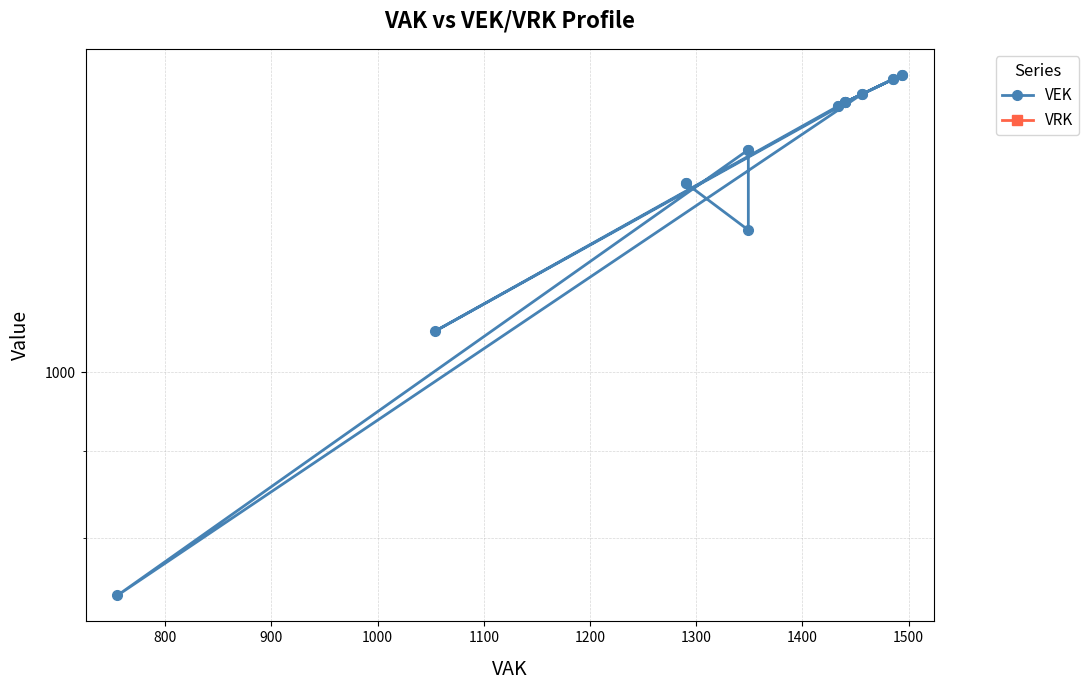

True or false: VRK and VEK intersect in this chart.

False